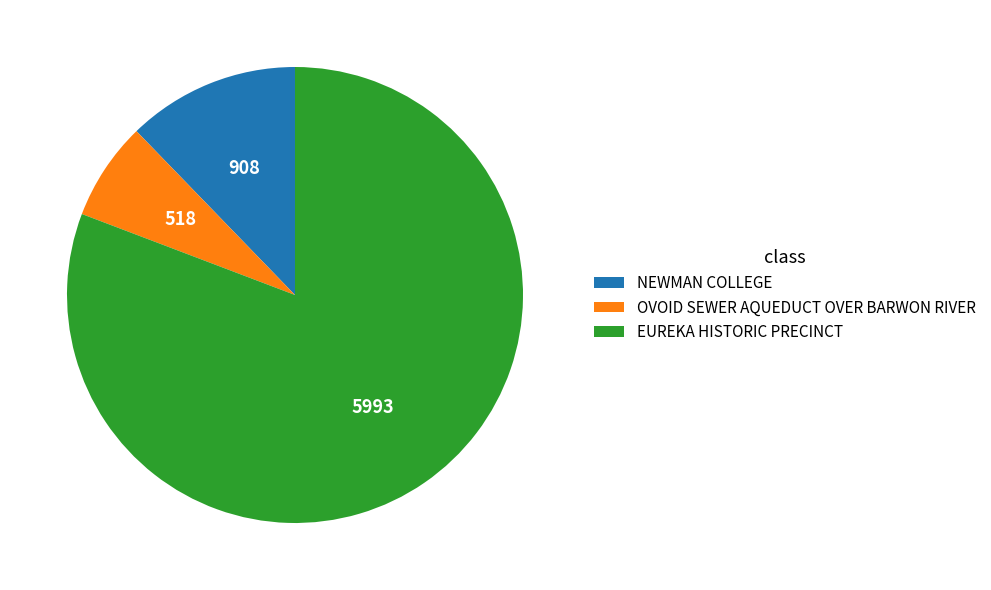

True or false: EUREKA HISTORIC PRECINCT accounts for 86% of the total.

False